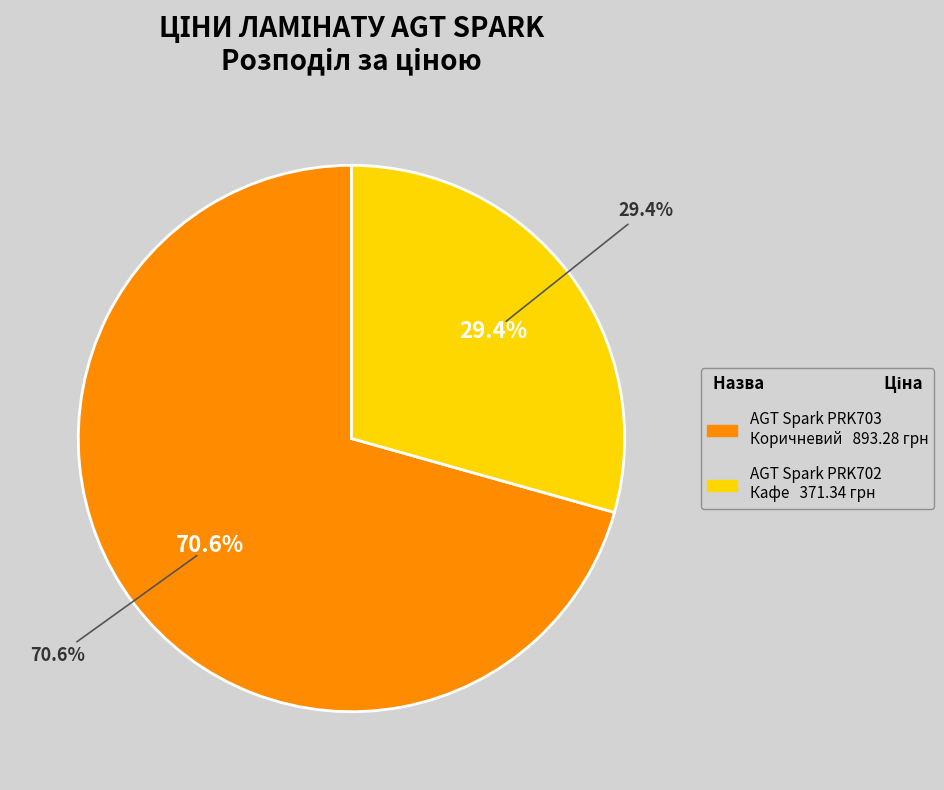

To the nearest percent, what is the combined percentage of Ламінат AGT Spark PRK703 - Коричневий and Ламінат AGT Spark PRK702 - Кафе?

100%